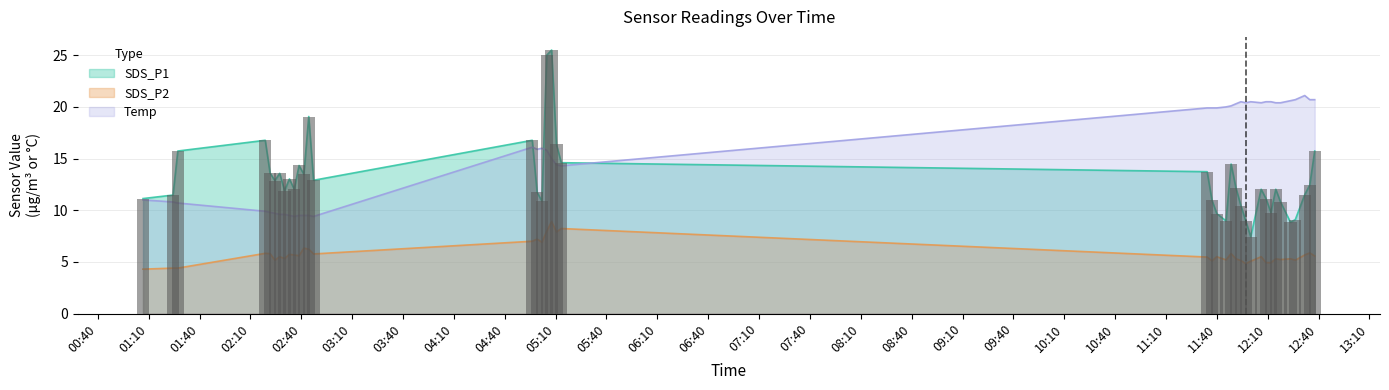

How many data points in SDS_P1 are above 12?

23